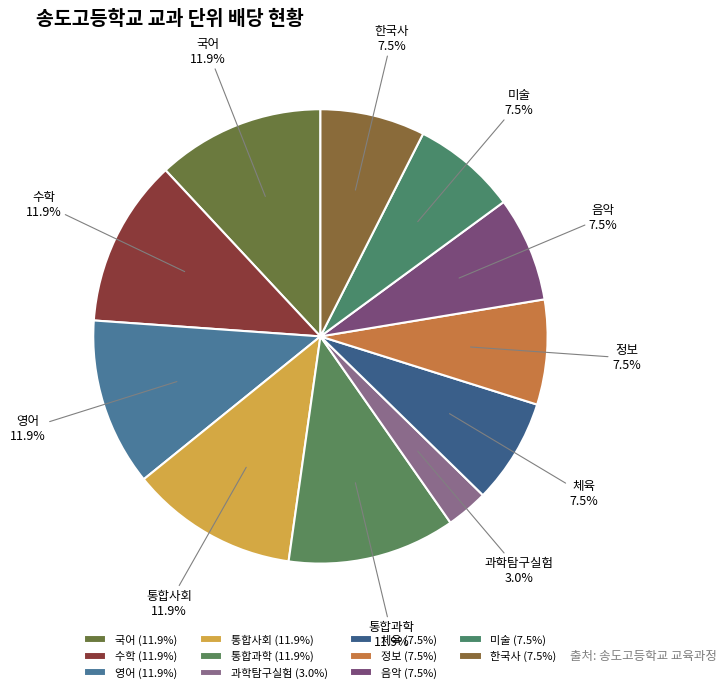

Do 과학탐구실험 and 정보 together represent more than half of the pie?

No